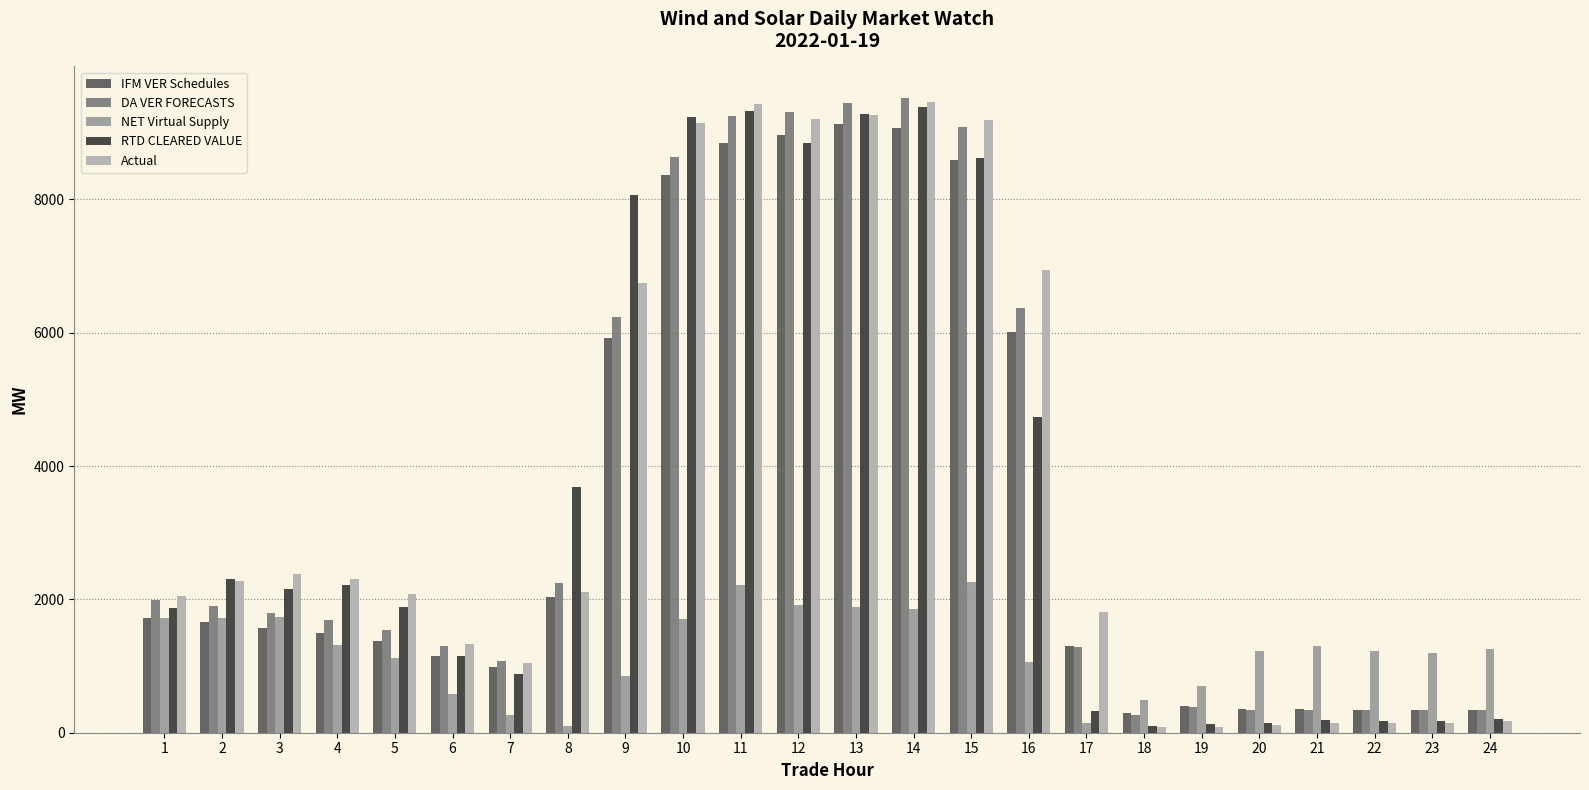

Are the bars grouped side by side (vs. stacked)?

Yes